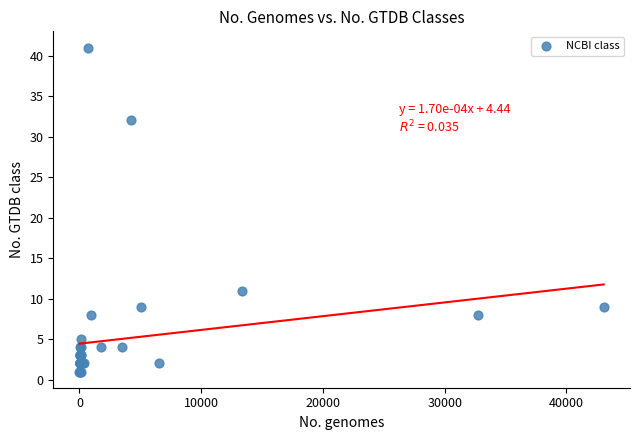

What Y value in the scatter plot is closest to 21?

11